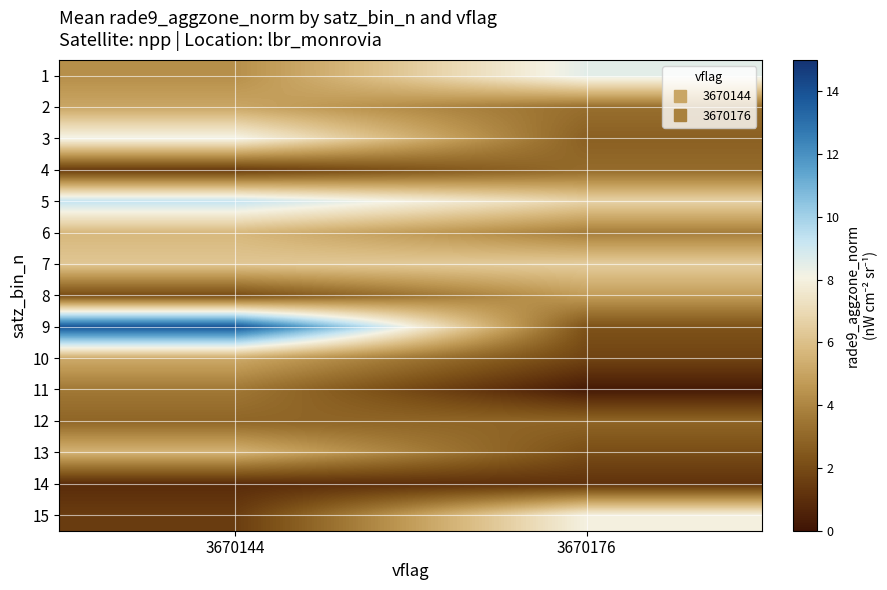

How many data points does each series have?

2